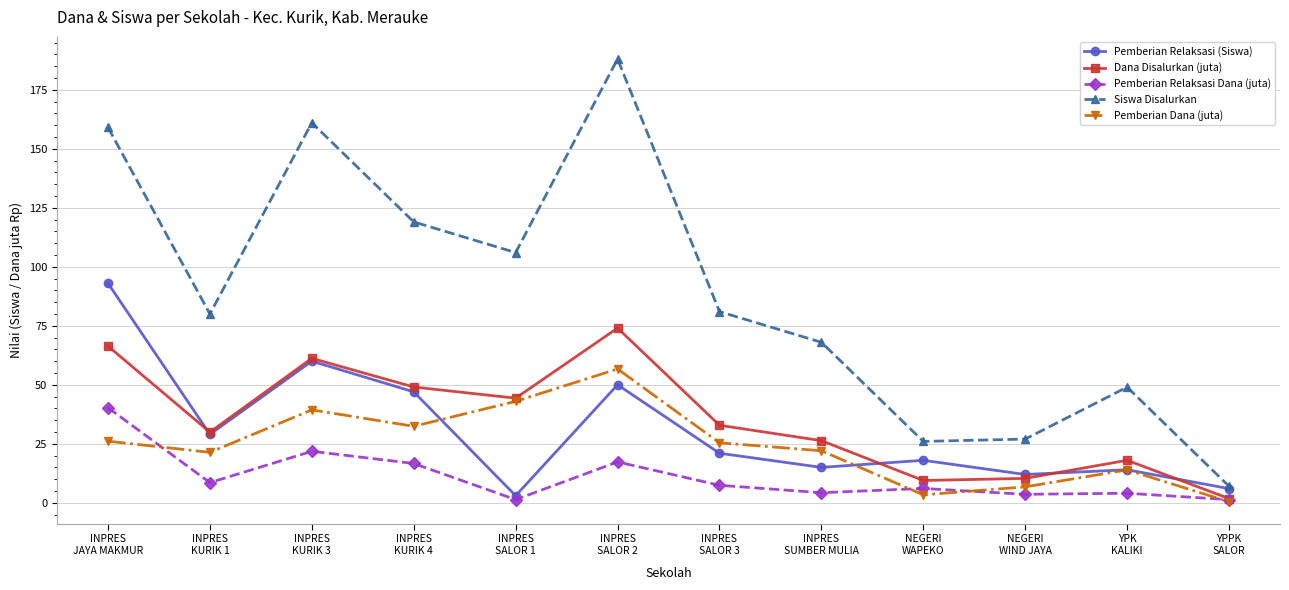

What is the total value across all series at INPRES
KURIK 4?

264.1